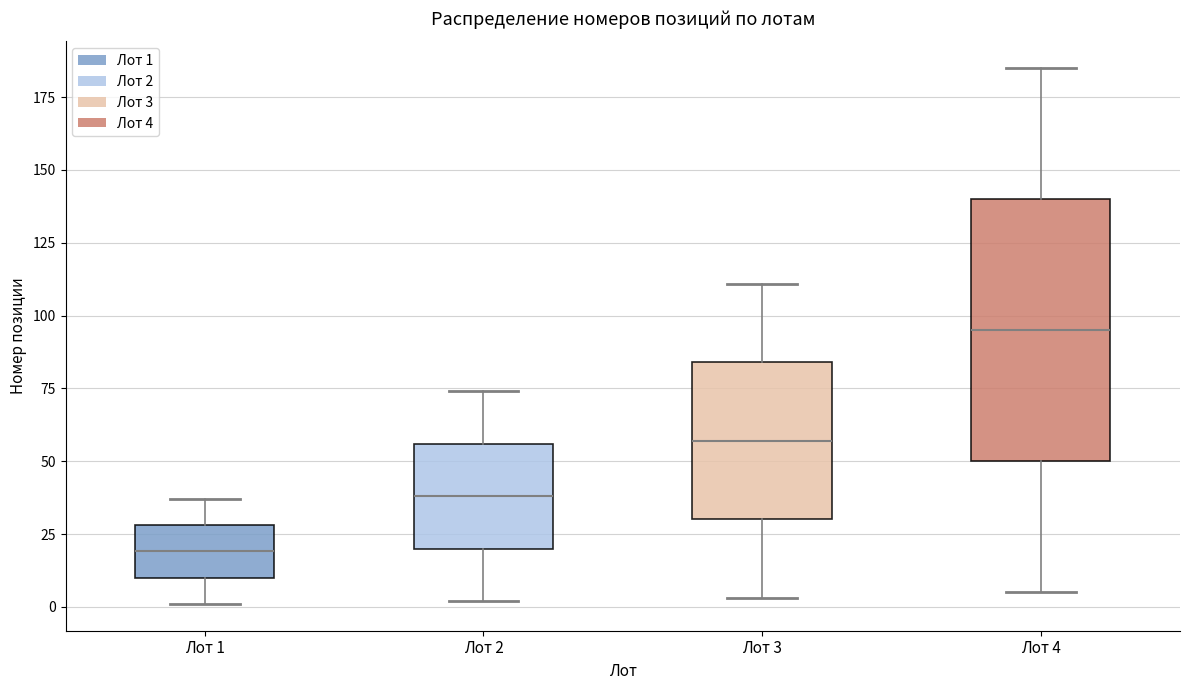

Reading left to right, transcribe this box plot: for each box, give where its median line is, the range the box spans, and where its two whiskers end, as read against the y-axis. The values are not printed on the chart, so give them approximately, as read against the axis.

Лот 1: median 20, box 10 to 30, whiskers 0 to 35
Лот 2: median 40, box 20 to 55, whiskers 0 to 75
Лот 3: median 55, box 30 to 85, whiskers 5 to 110
Лот 4: median 95, box 50 to 140, whiskers 5 to 185